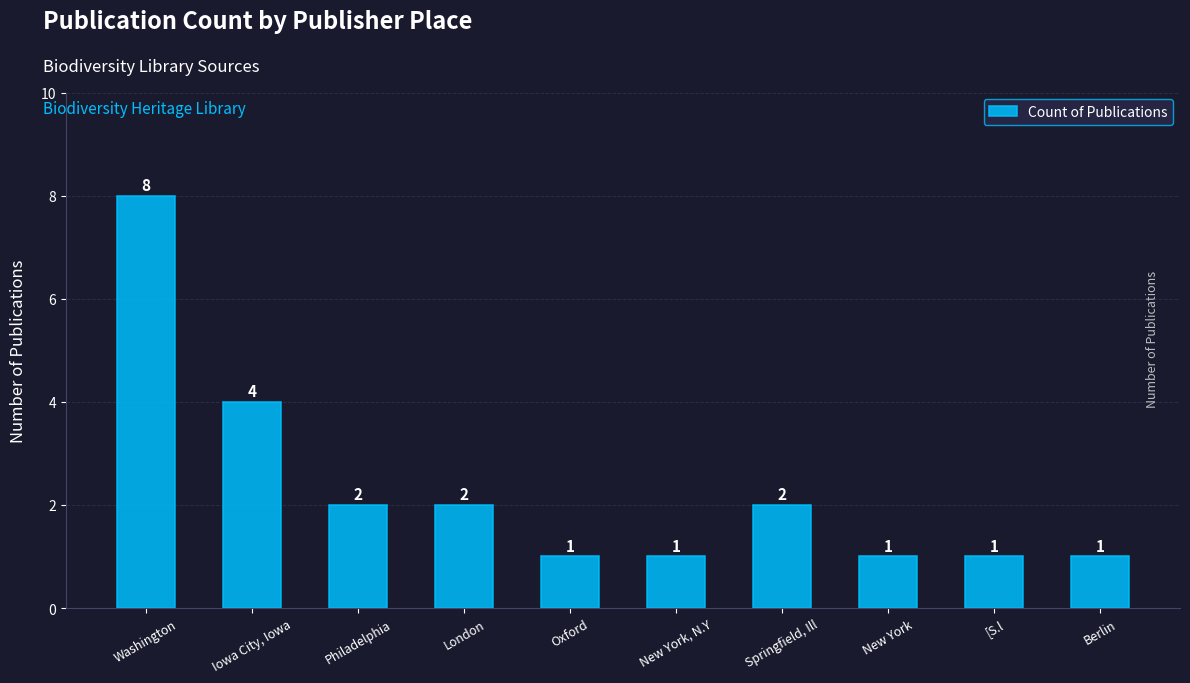

At which category does the chart reach its peak across all series?

Washington